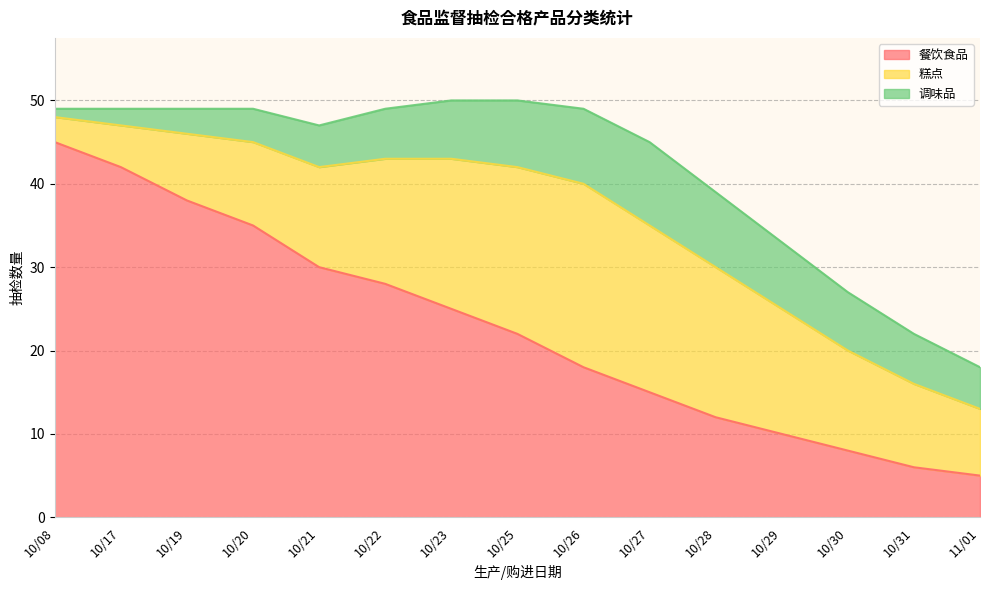

Rank the series by their maximum value, from lowest to highest.

调味品, 糕点, 餐饮食品